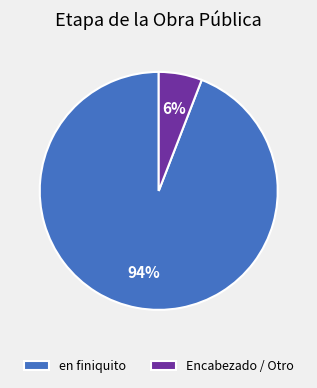

True or false: en finiquito accounts for 99% of the total.

False